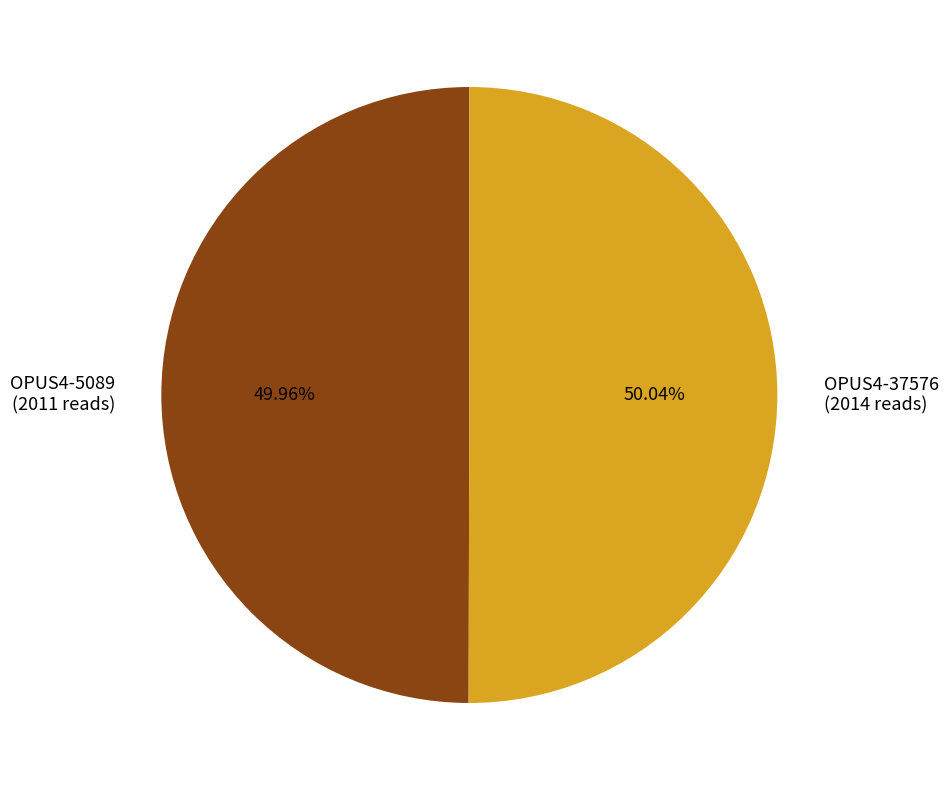

Is the sum of OPUS4-37576 and OPUS4-5089 greater than half?

Yes